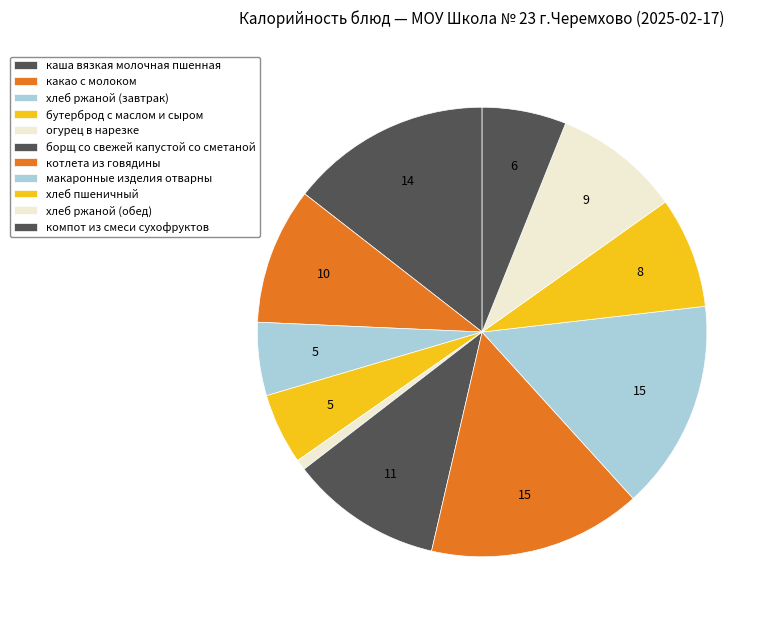

Approximately how many times larger is the value at бутерброд с маслом и сыром compared to котлета из говядины?

0.3